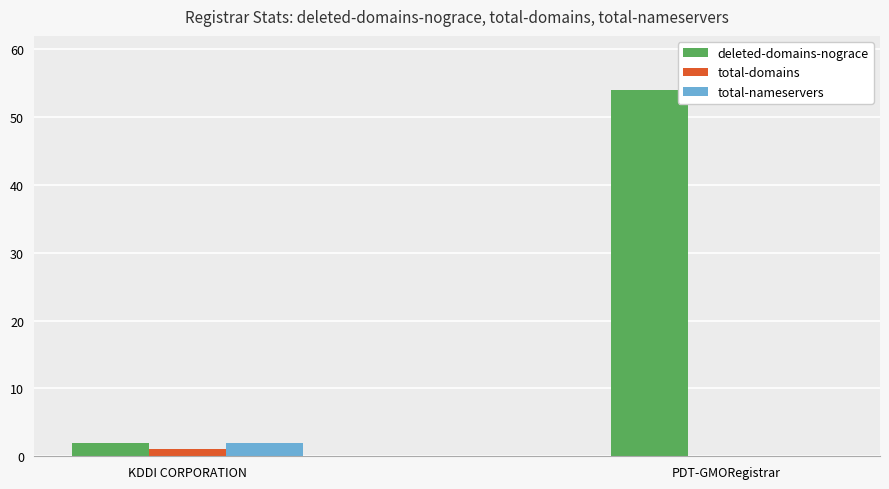

Which series has the largest total across all categories?

deleted-domains-nograce